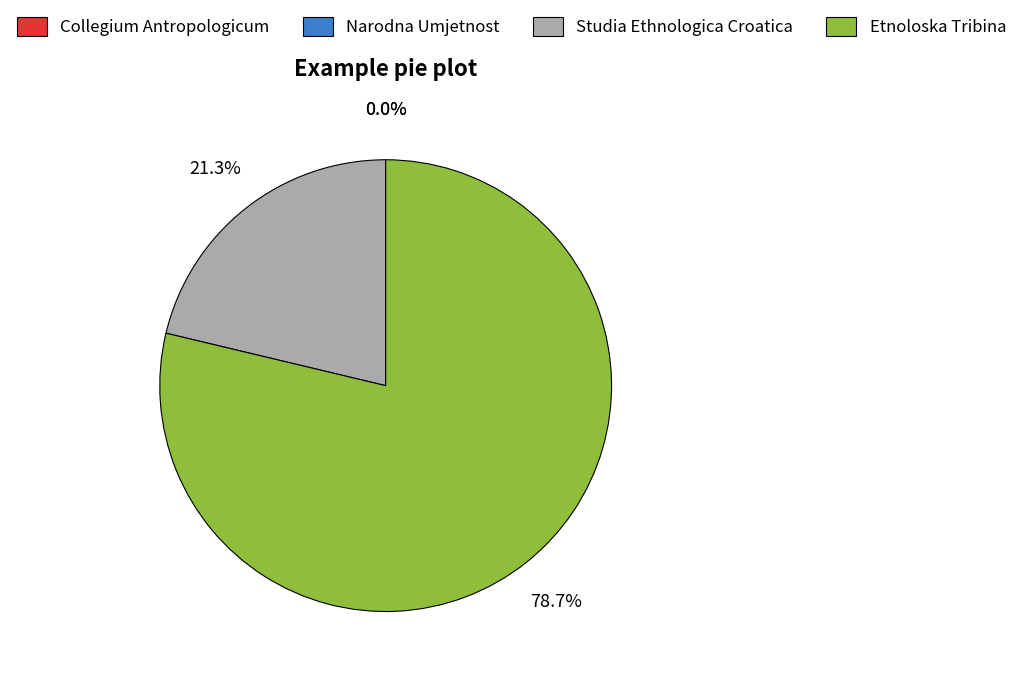

Which category accounts for the majority?

Etnoloska Tribina